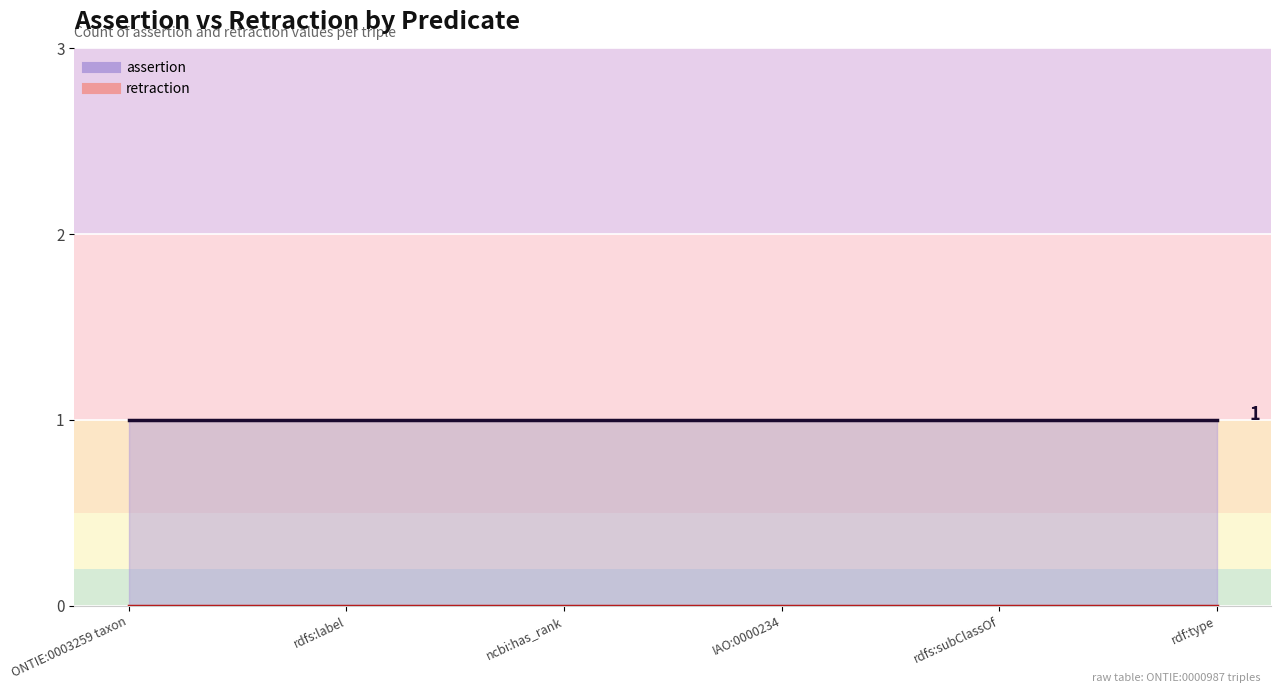

At which category is the sum across all series the highest?

ONTIE:0003259 taxon